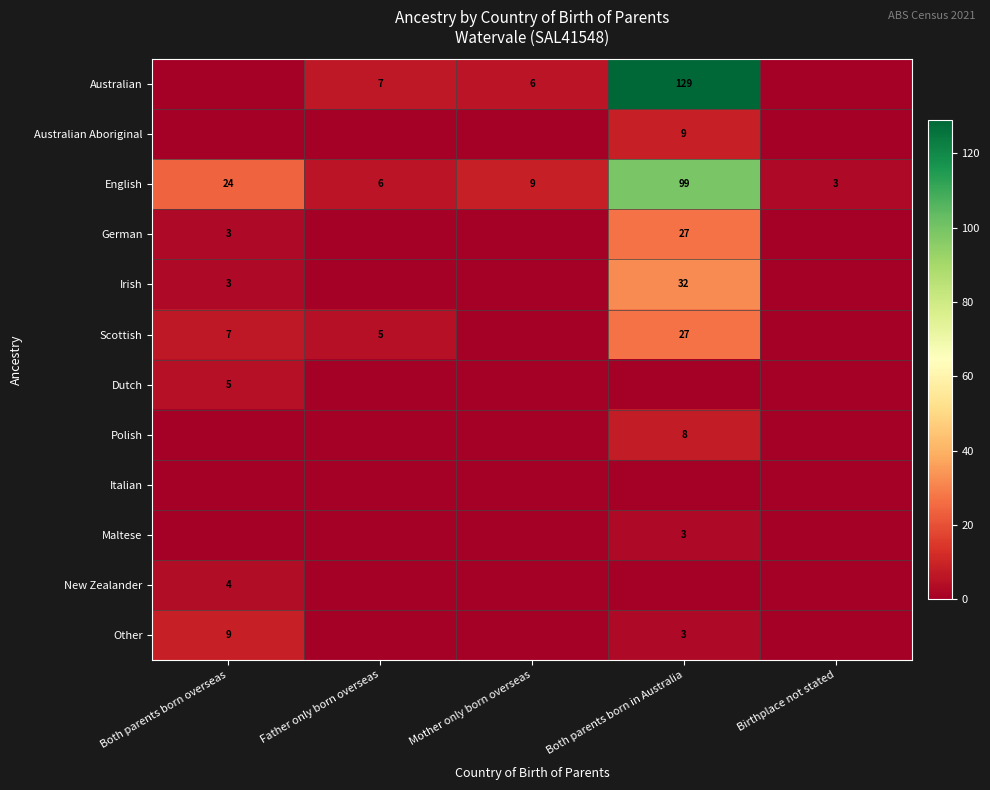

What is the sum of all English values?

141